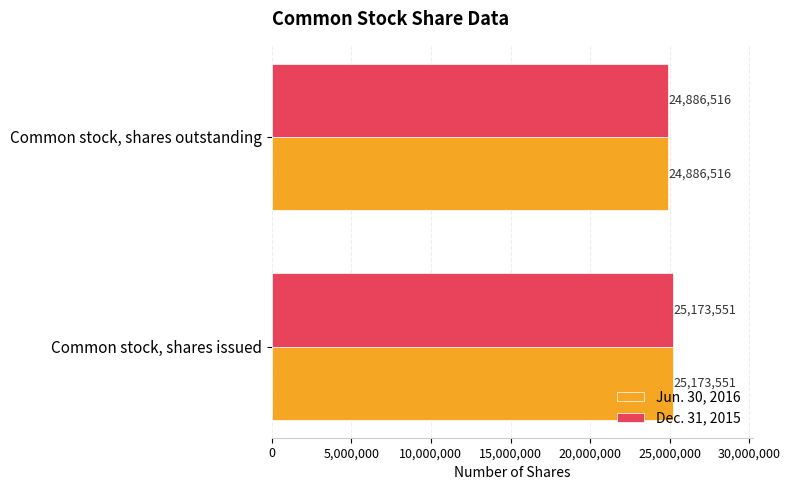

Rank the categories by Dec. 31, 2015 value from lowest to highest.

Common stock, shares outstanding, Common stock, shares issued